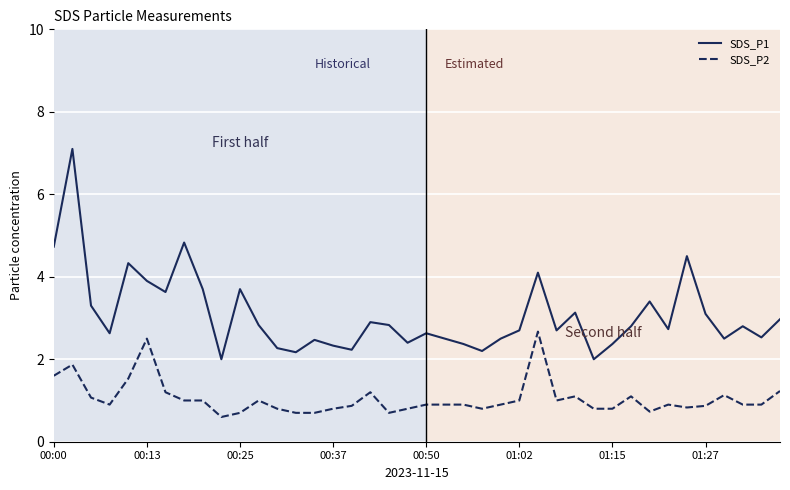

What is the minimum value for SDS_P1?

2.0